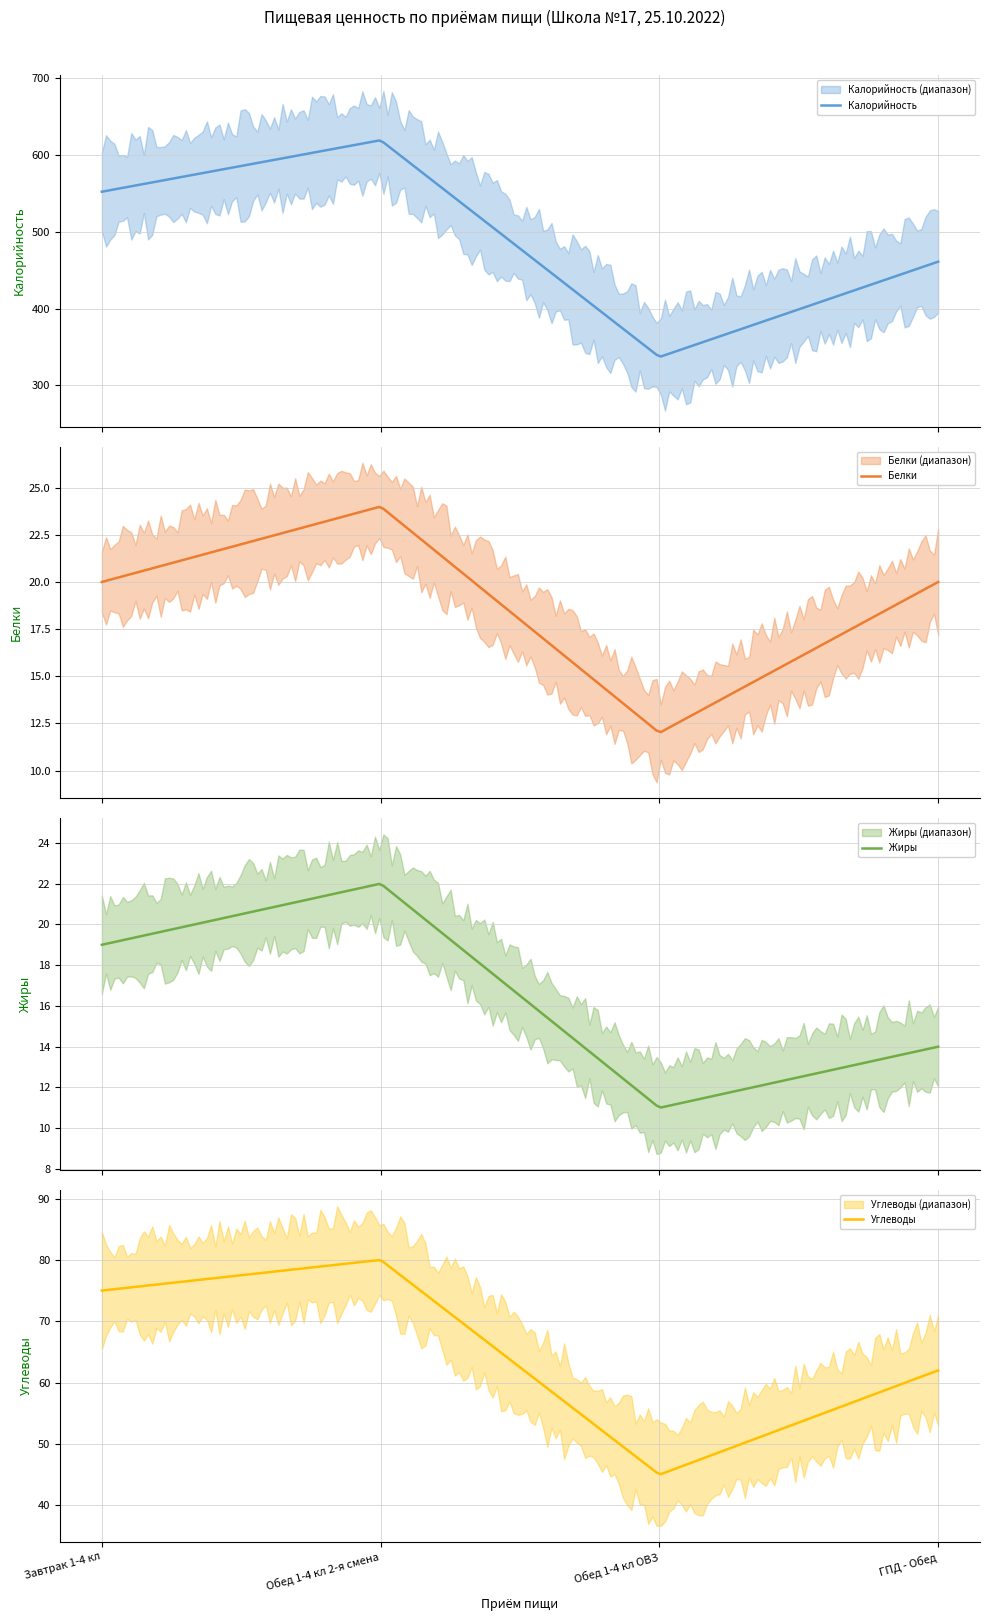

List the labels in order of Углеводы value, largest first.

Обед 1-4 кл 2-я смена, Завтрак 1-4 кл, ГПД - Обед, Обед 1-4 кл ОВЗ